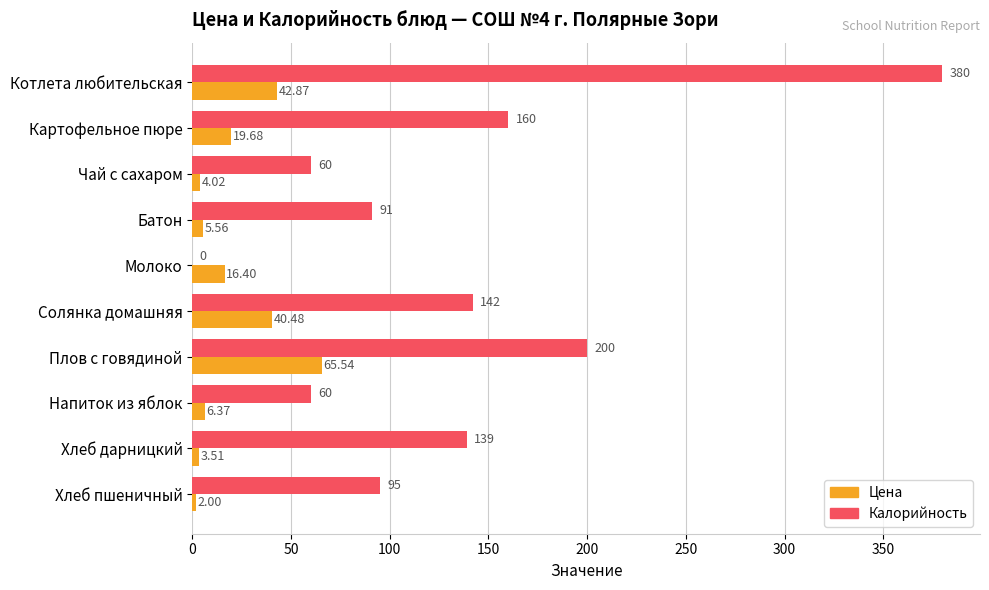

Which series has the largest range (max minus min)?

Калорийность